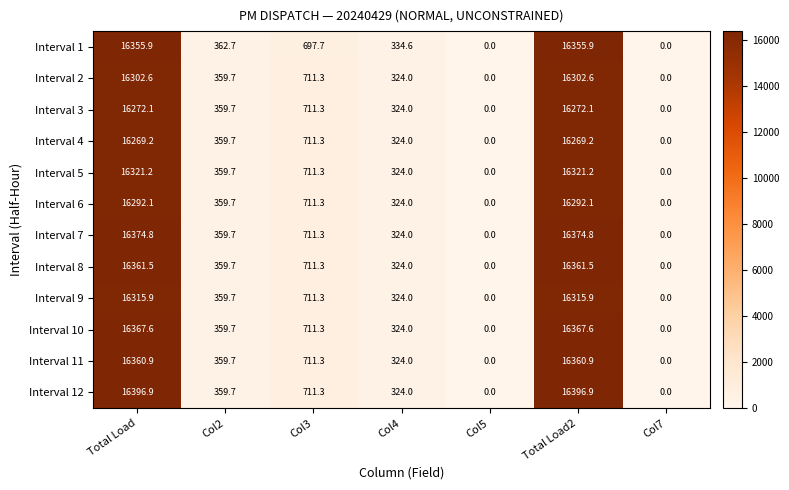

What is the approximate value of Interval 9 at Col3?

711.3